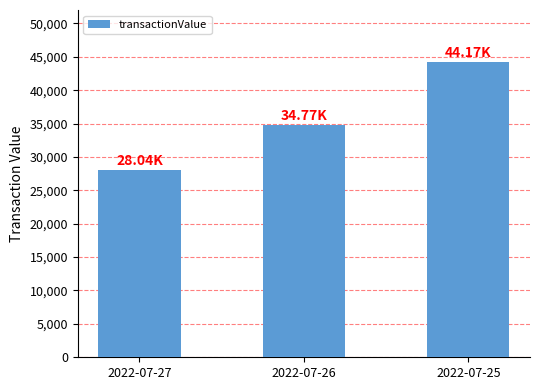

What value does the data have at 2022-07-25, to the nearest 50?

44150